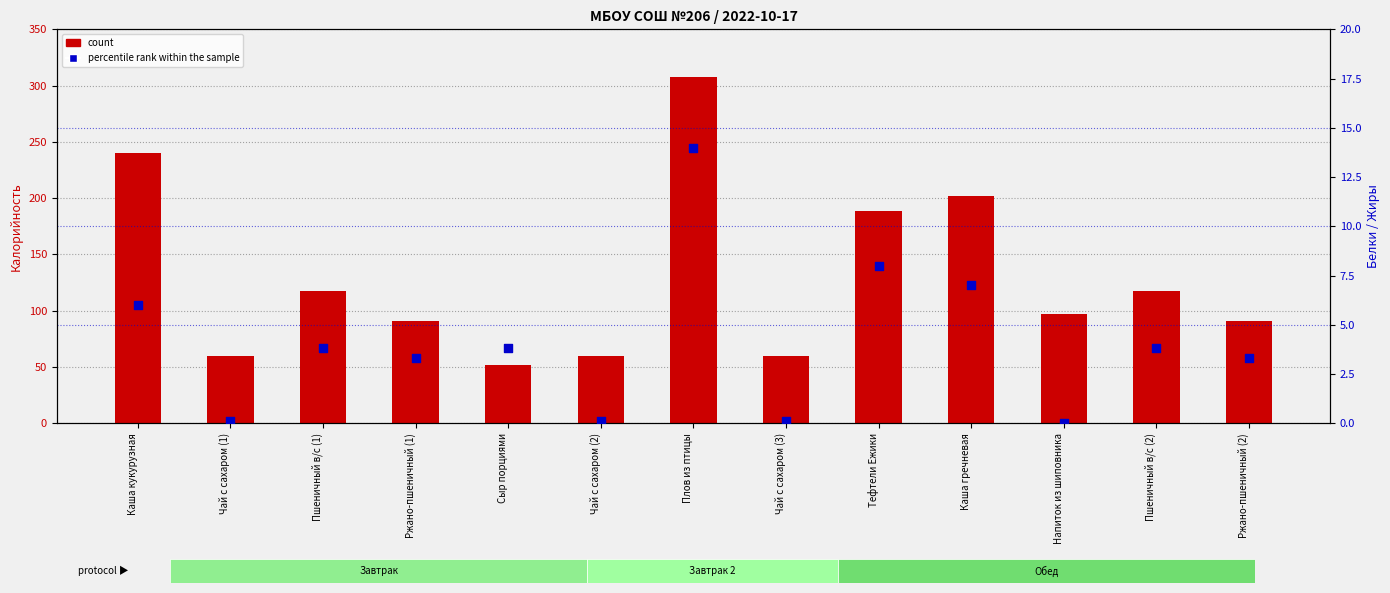

Which series contains the lowest Y value?

percentile rank within the sample